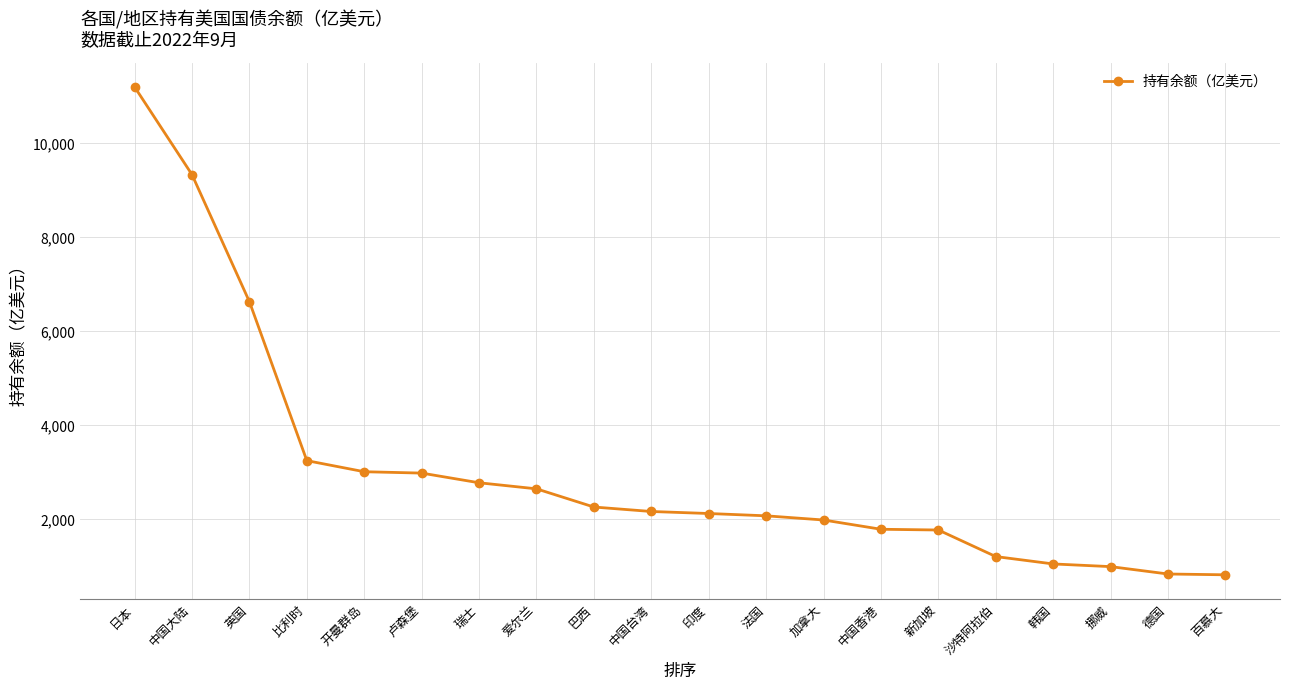

At which label is the value closest to 6012?

英国